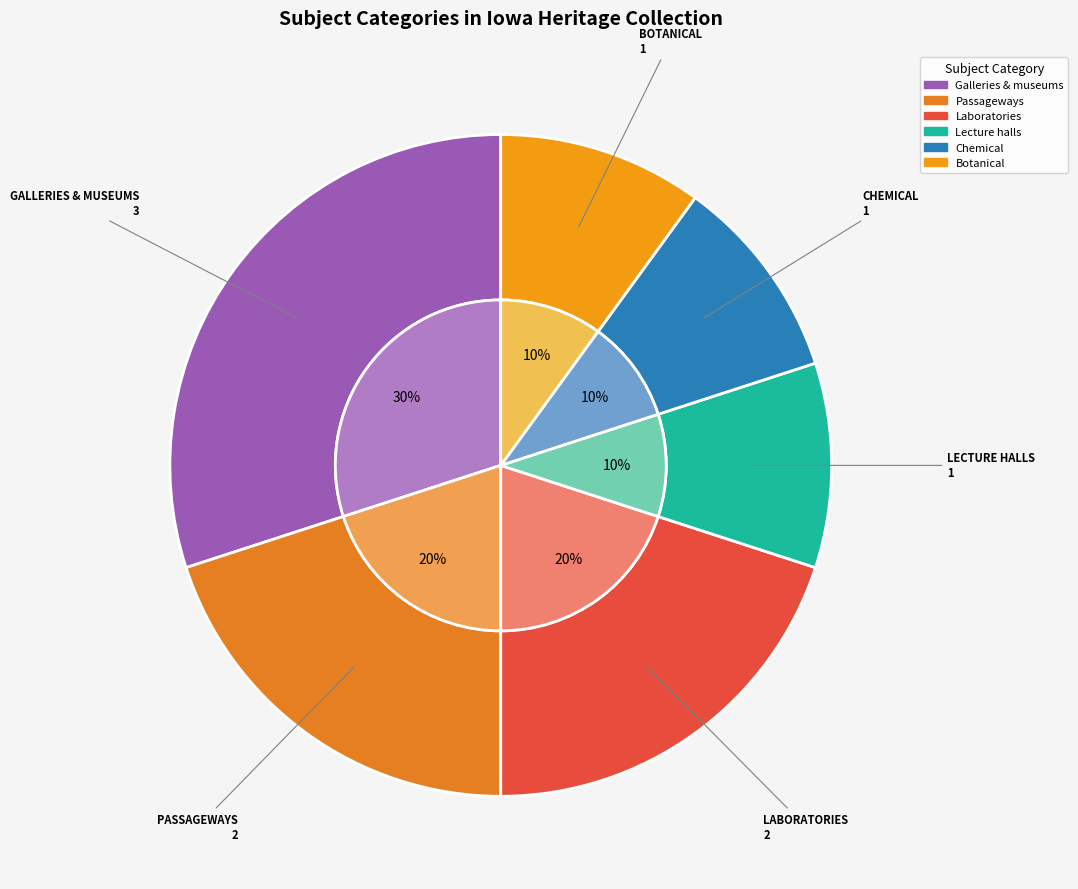

The Laboratories slice represents 20% of the pie. True or false?

False